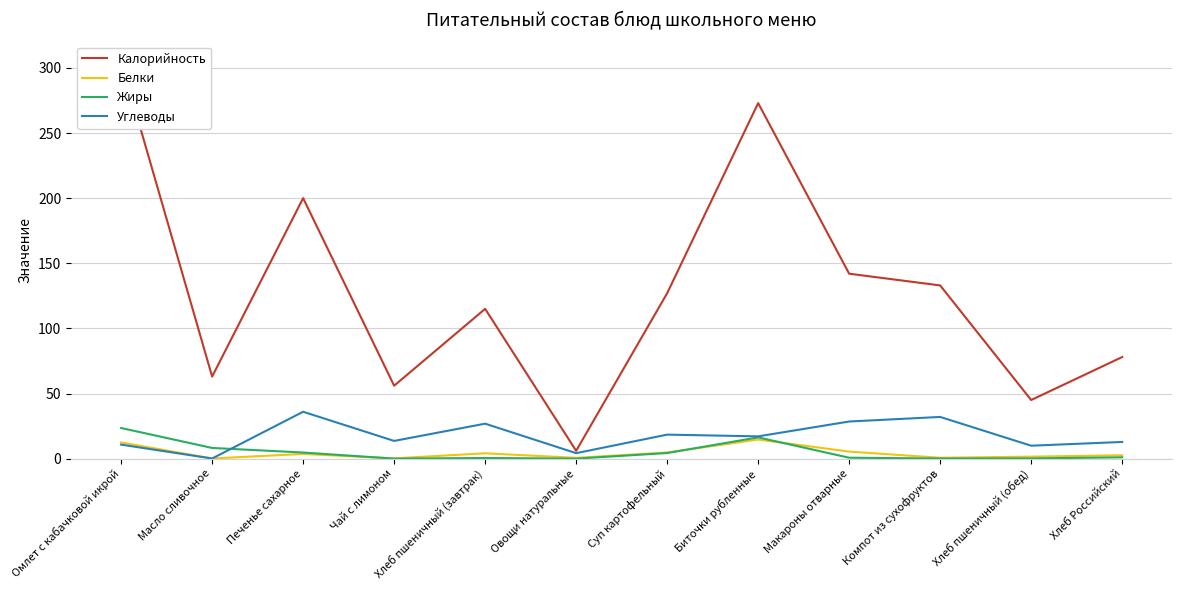

At which label does Белки first exceed 3?

Омлет с кабачковой икрой